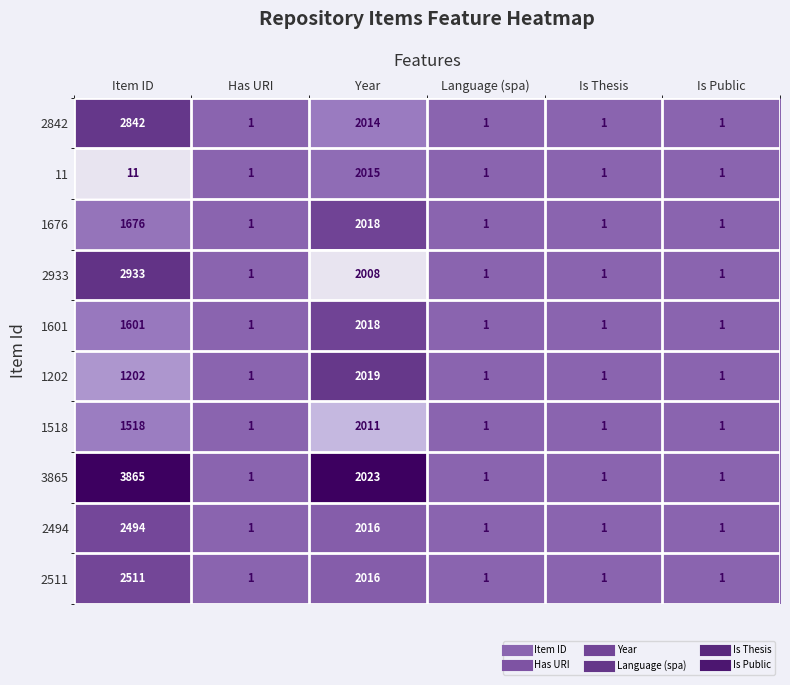

Between Item ID and Is Thesis, which series saw the biggest shift?

3865